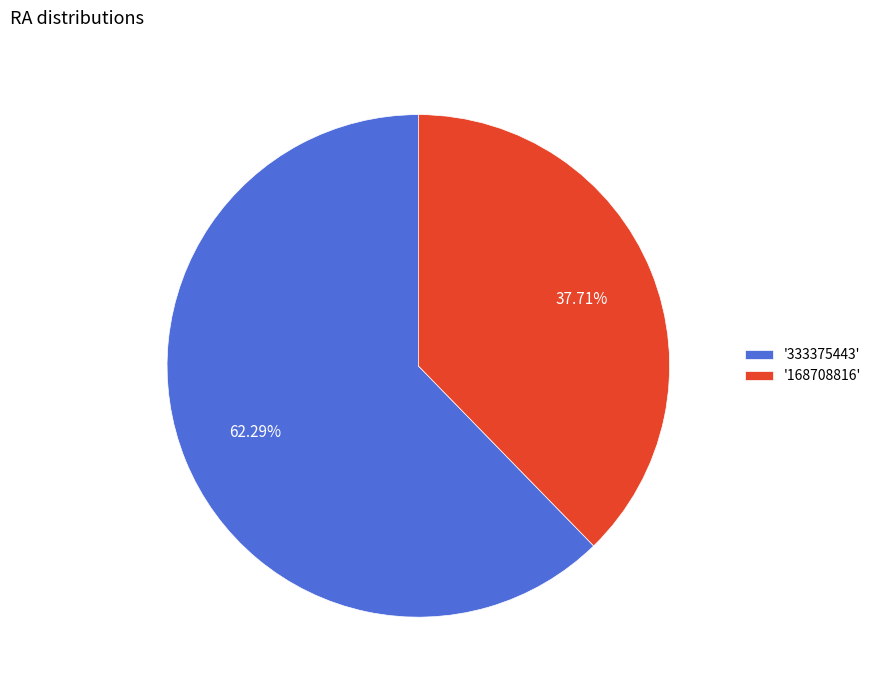

Count the number of slices in the pie.

2